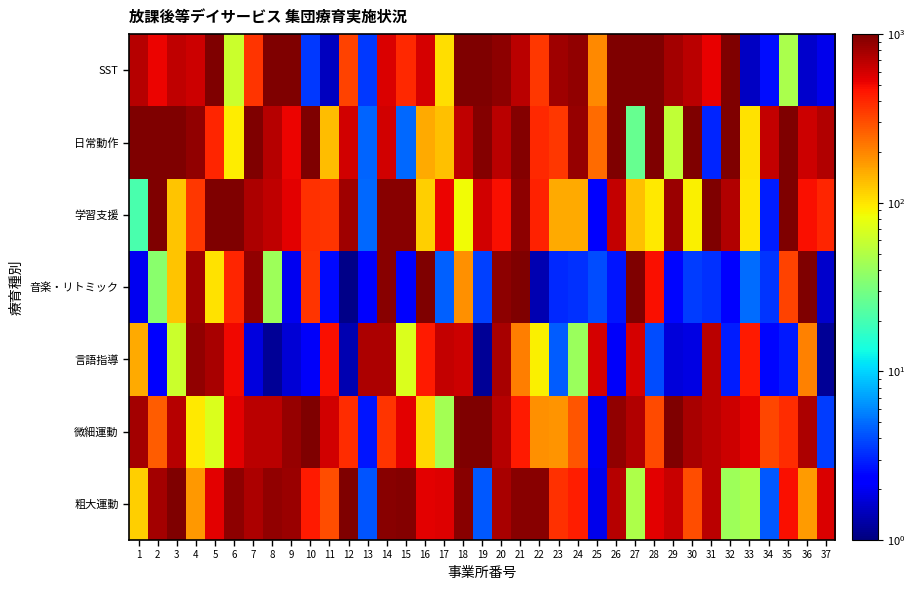

Between 32 and 18, which is larger?

18